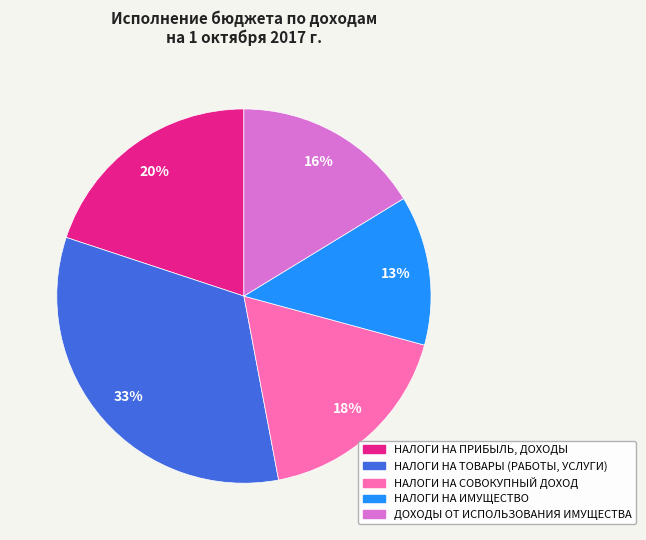

To the nearest percent, what is the average slice percentage?

20%